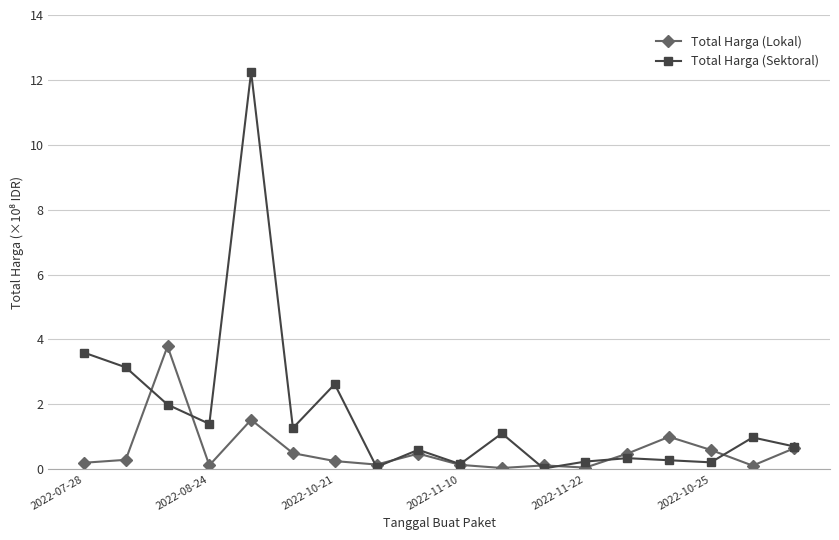

Rank the series by their average value, from highest to lowest.

Total Harga (Sektoral), Total Harga (Lokal)